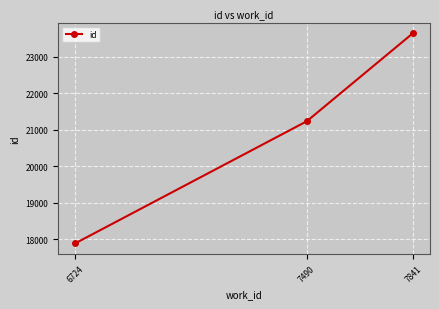

Is it true that the value at 6724 is 28281?

False